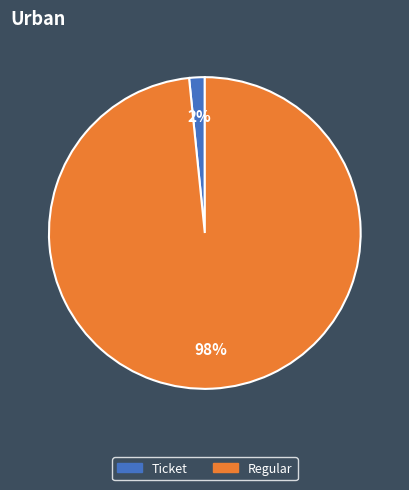

To the nearest percent, what is the average slice percentage?

50%